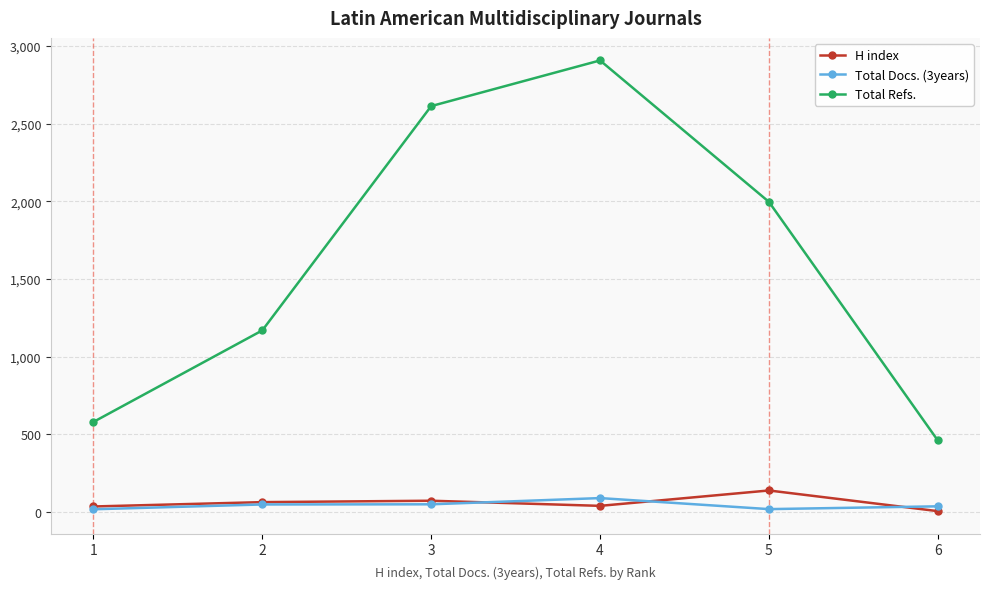

The value of Total Refs. at 5 is 3575. True or false?

False